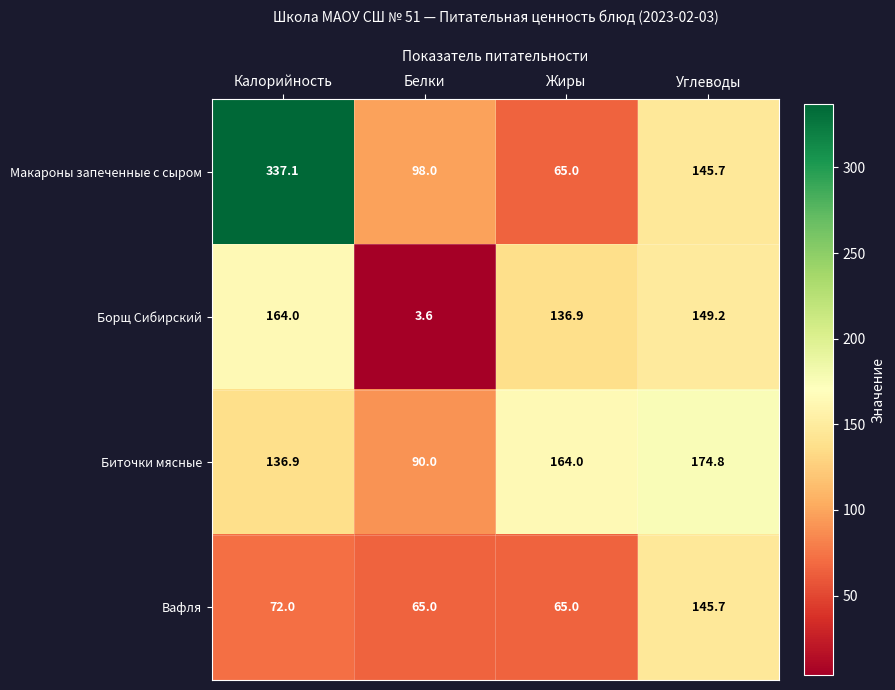

Which label corresponds to the largest value in the chart?

Калорийность